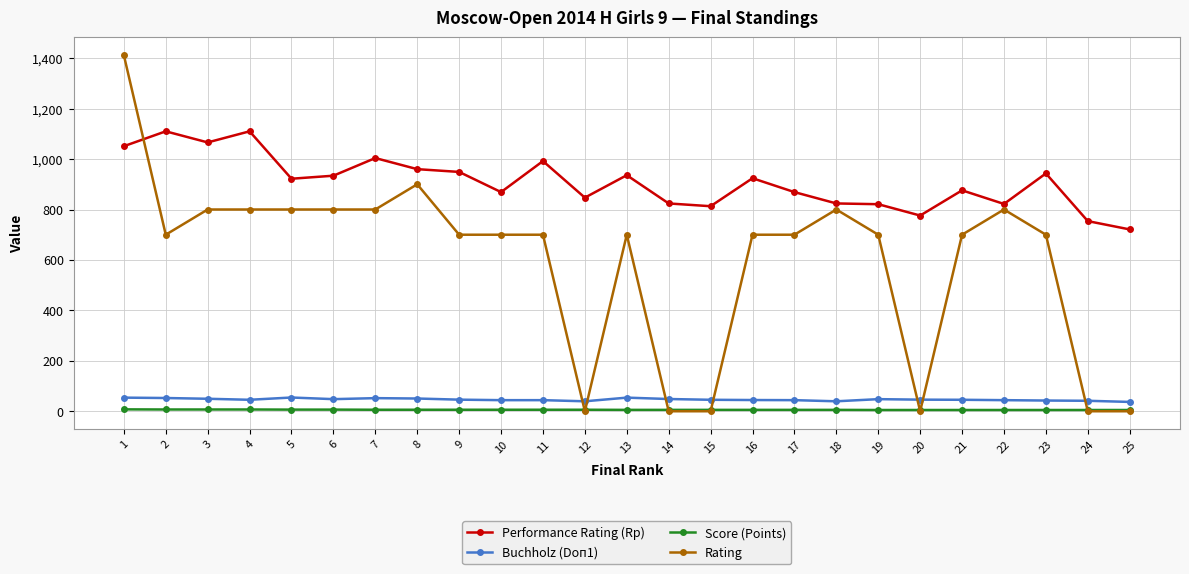

Which series has the largest total across all categories?

Performance Rating (Rp)